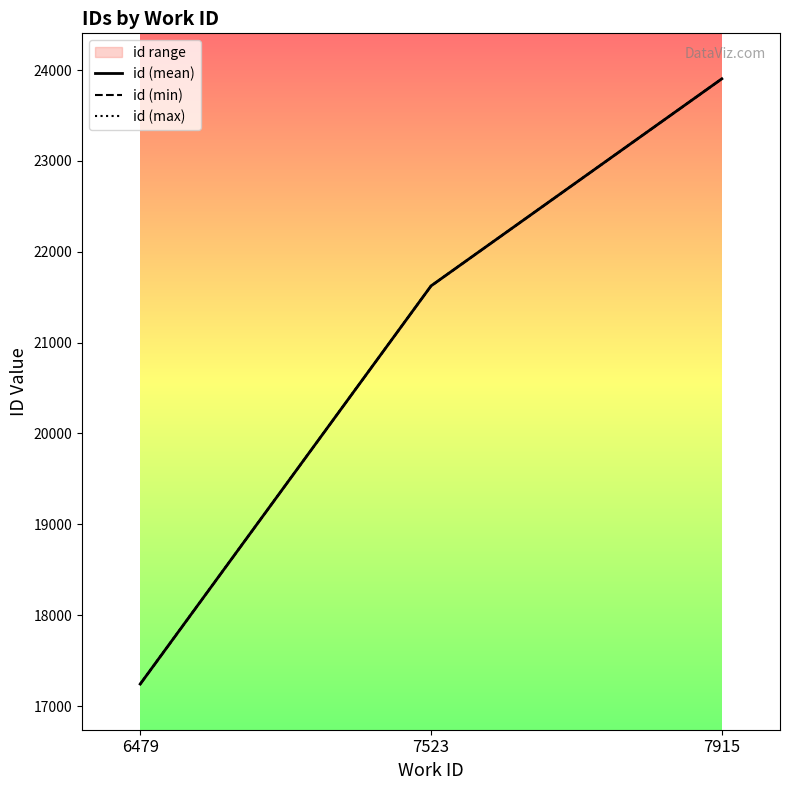

Rank the series by their average value, from highest to lowest.

id (max), id (mean), id (min)